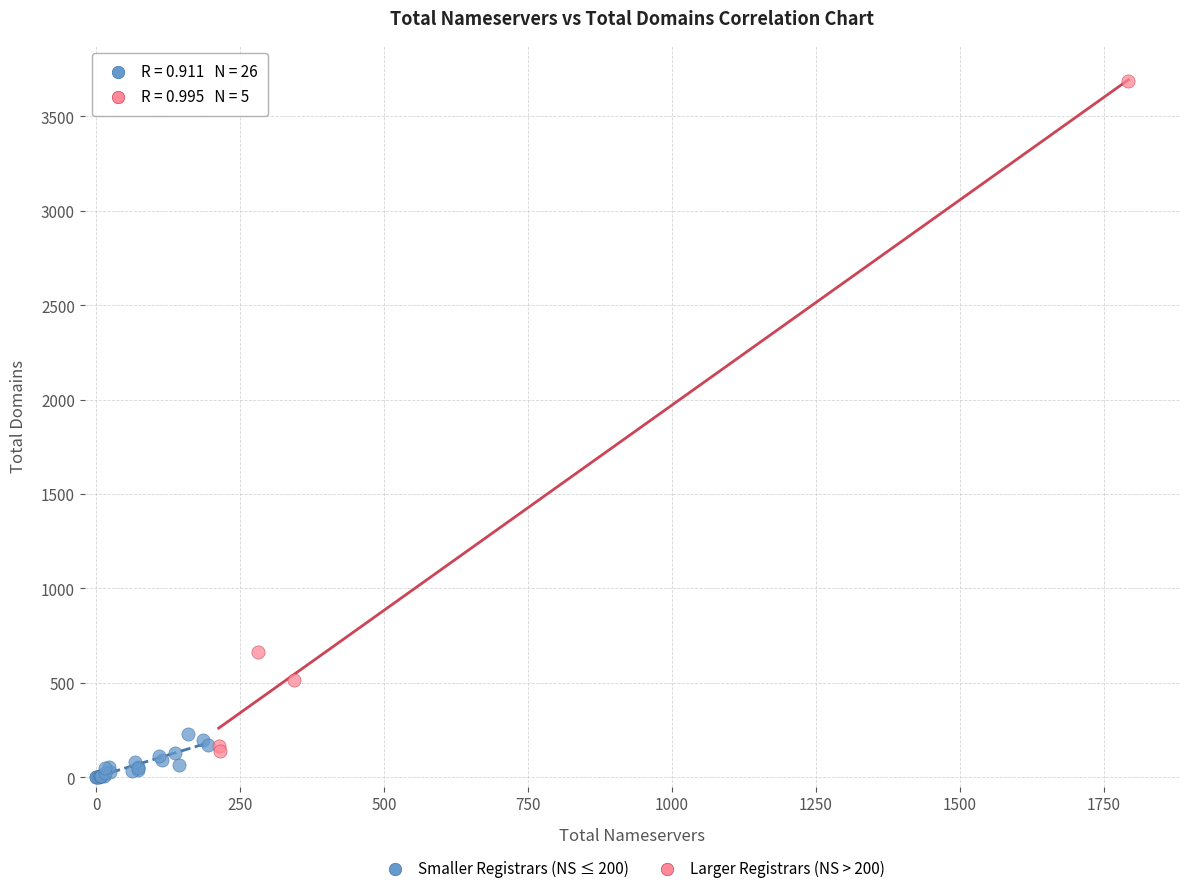

Which series reaches the maximum Y coordinate?

Larger Registrars (NS > 200)